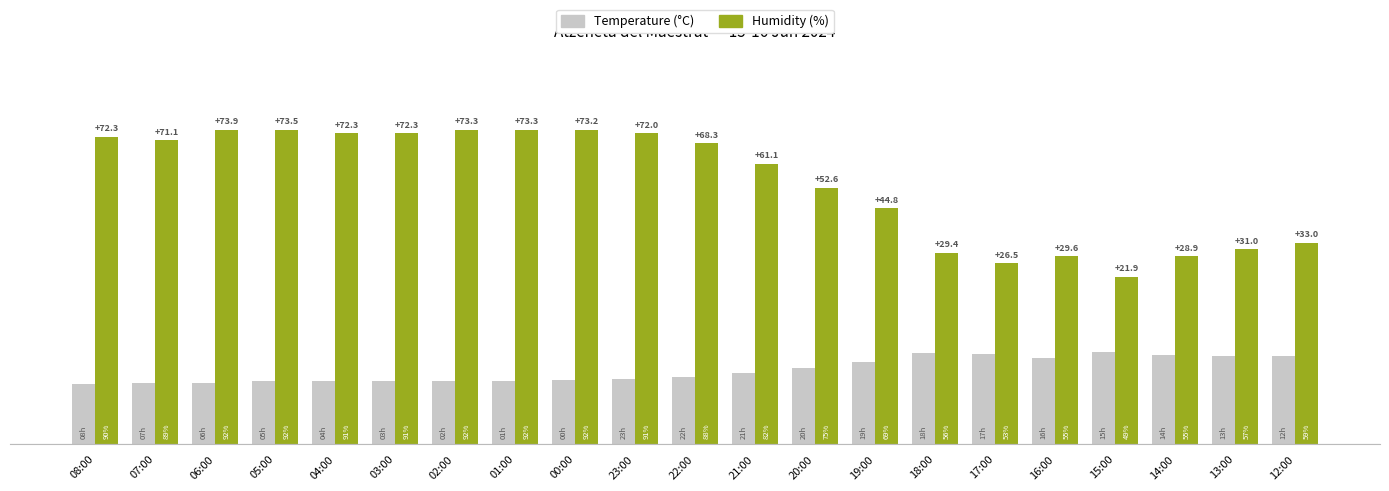

What is the label of the 18th bar from the left?

15:00